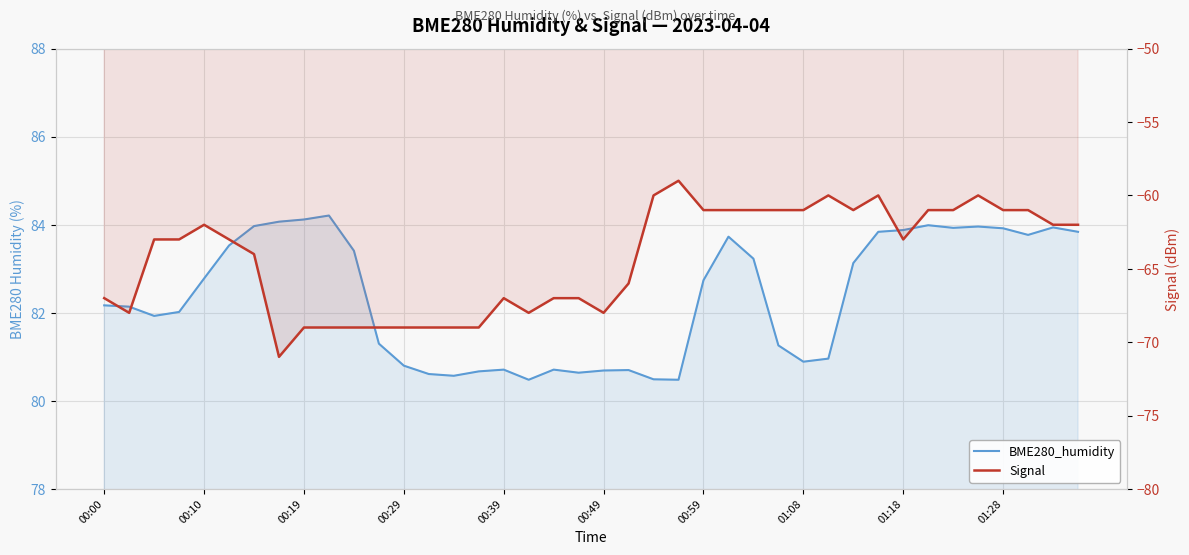

What is the greatest value displayed?

84.2